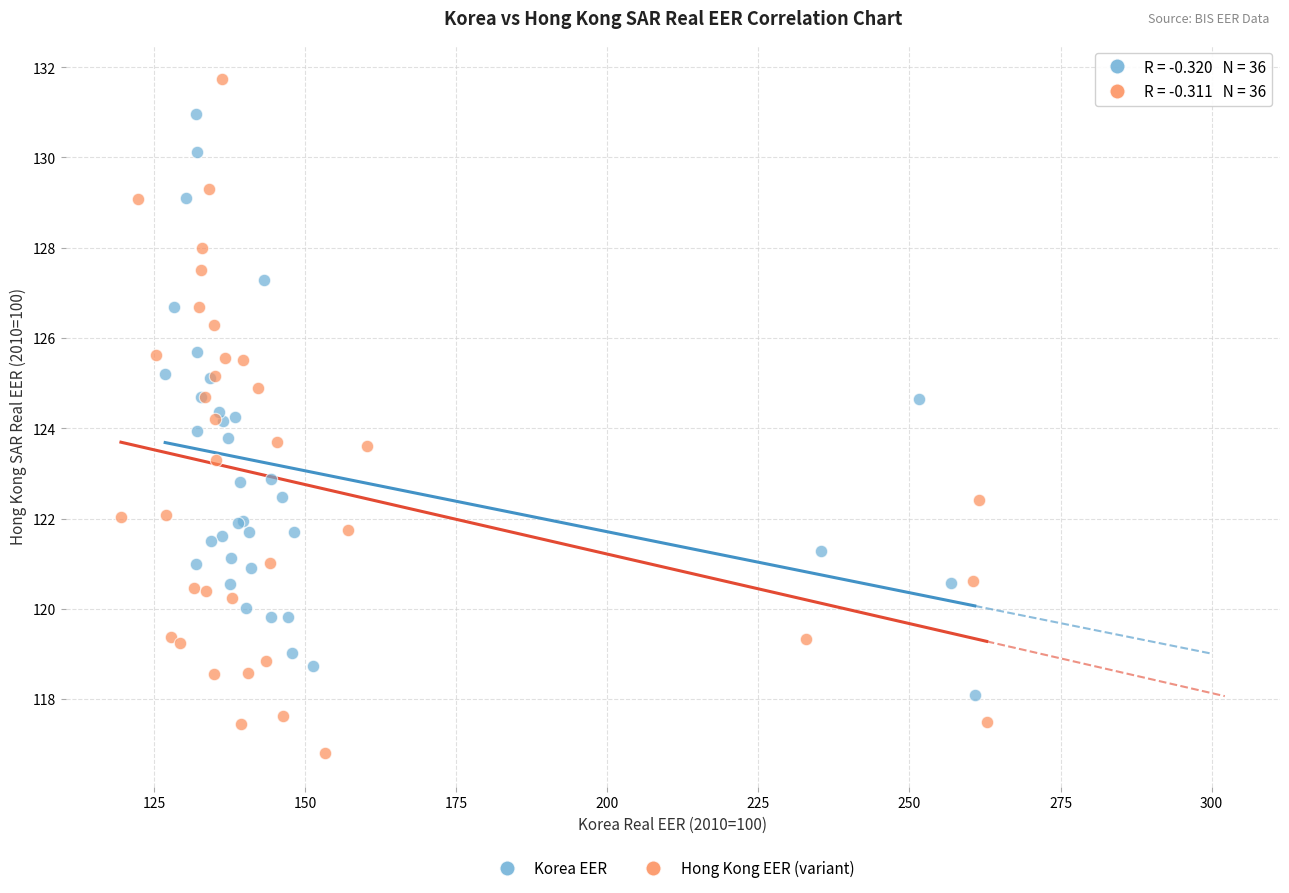

Which series reaches the maximum Y coordinate?

Hong Kong EER (variant)